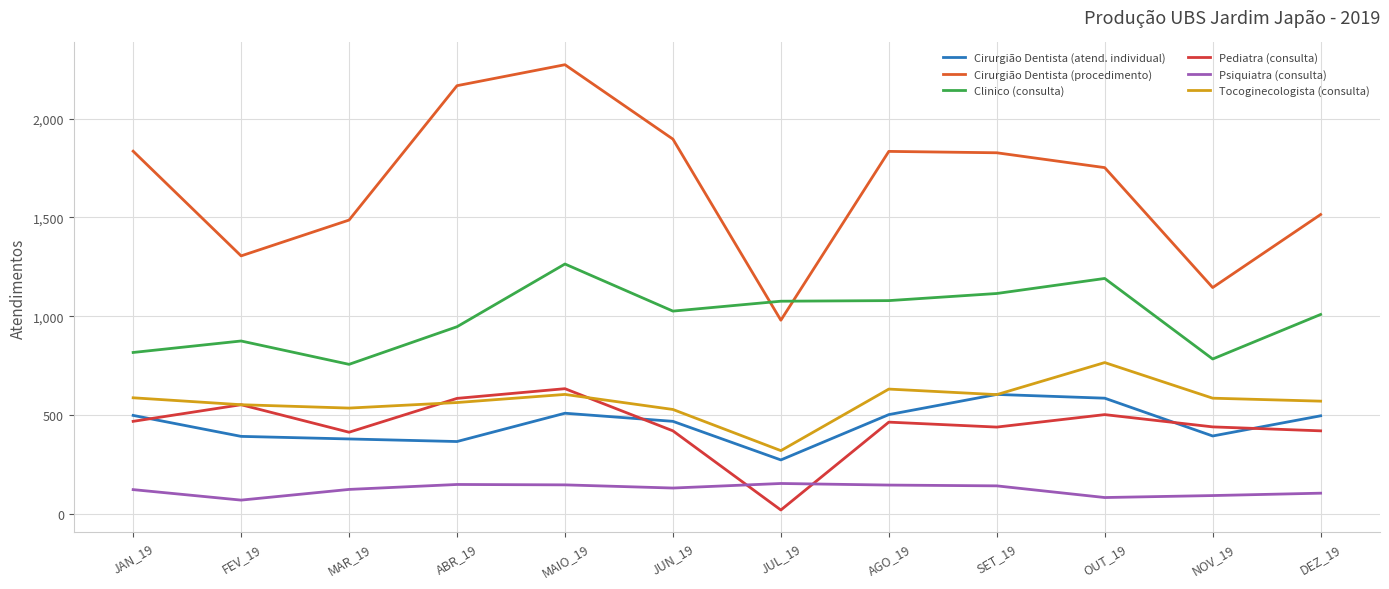

The value of Cirurgião Dentista (procedimento) at NOV_19 is 1146. True or false?

True